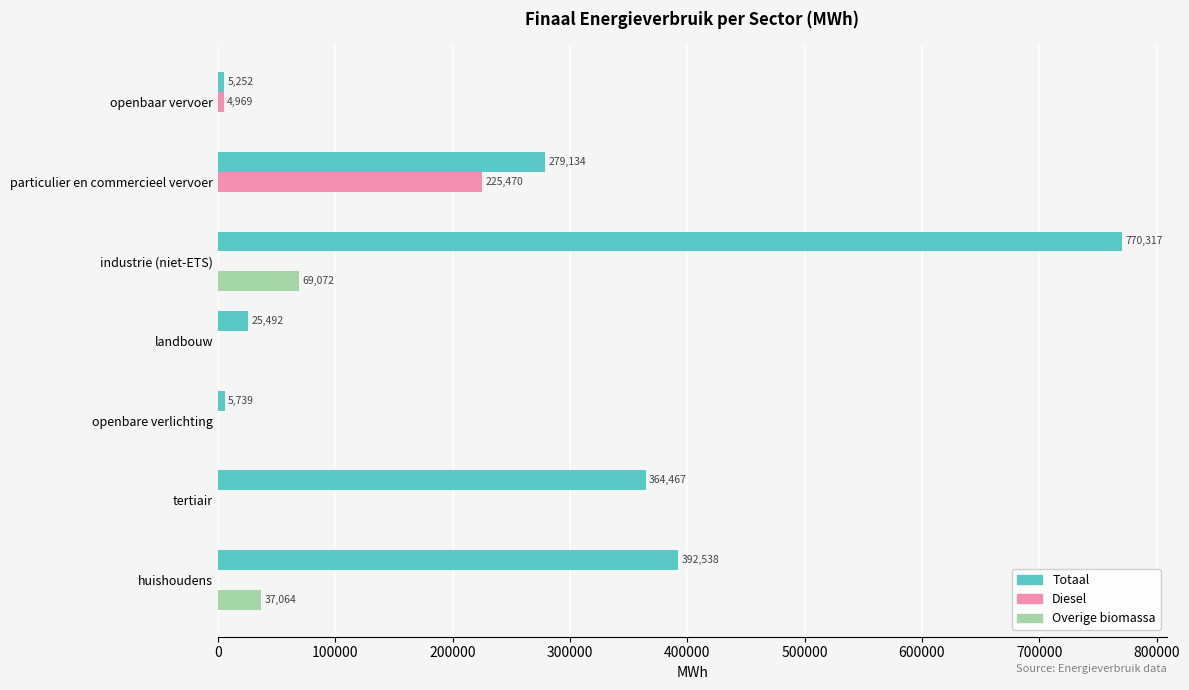

What is the greatest value displayed?

770317.3